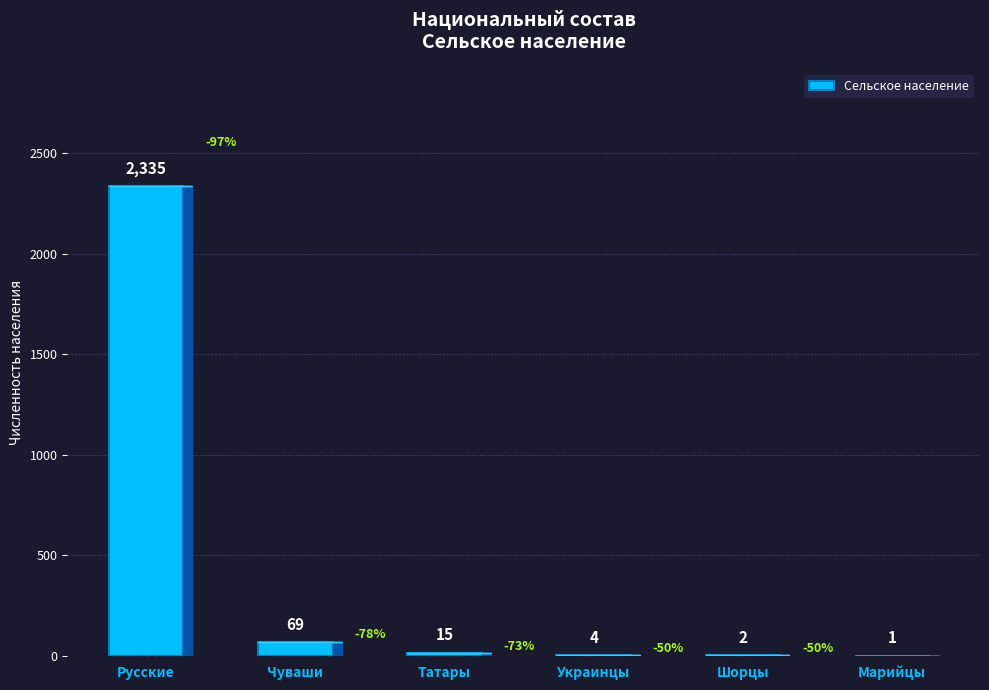

At which label is the value closest to 1168?

Чуваши